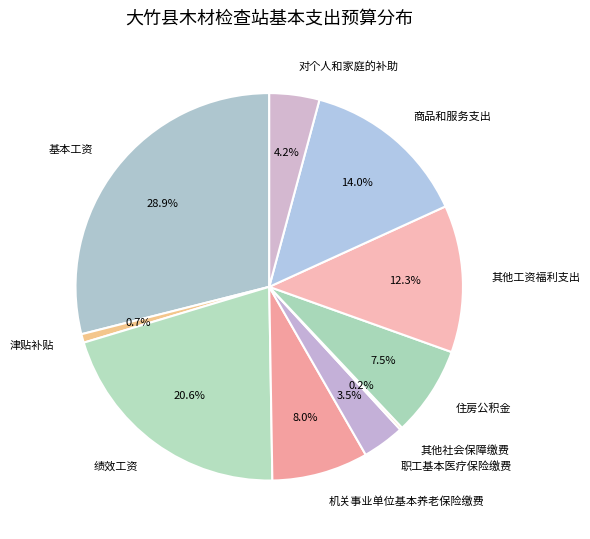

What is the total percentage of 职工基本医疗保险缴费 and 商品和服务支出?

17.5%